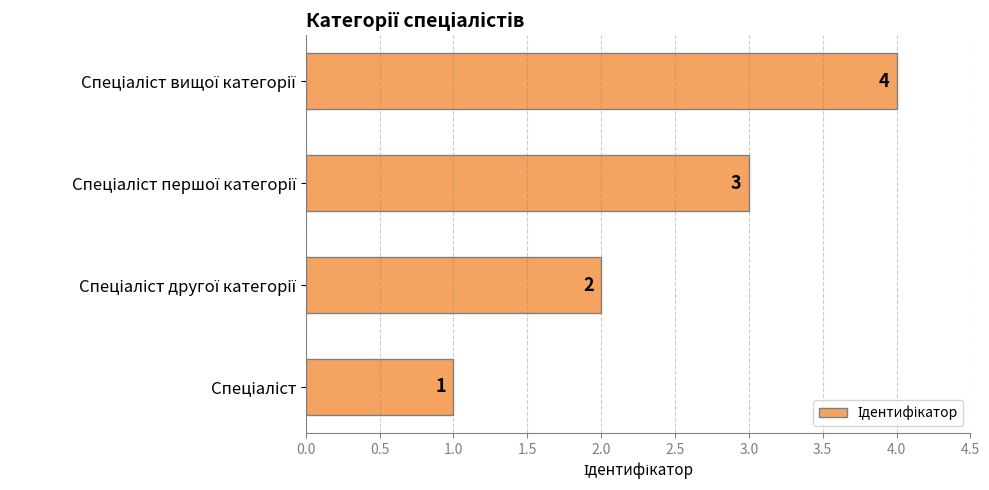

What is the greatest value displayed?

4